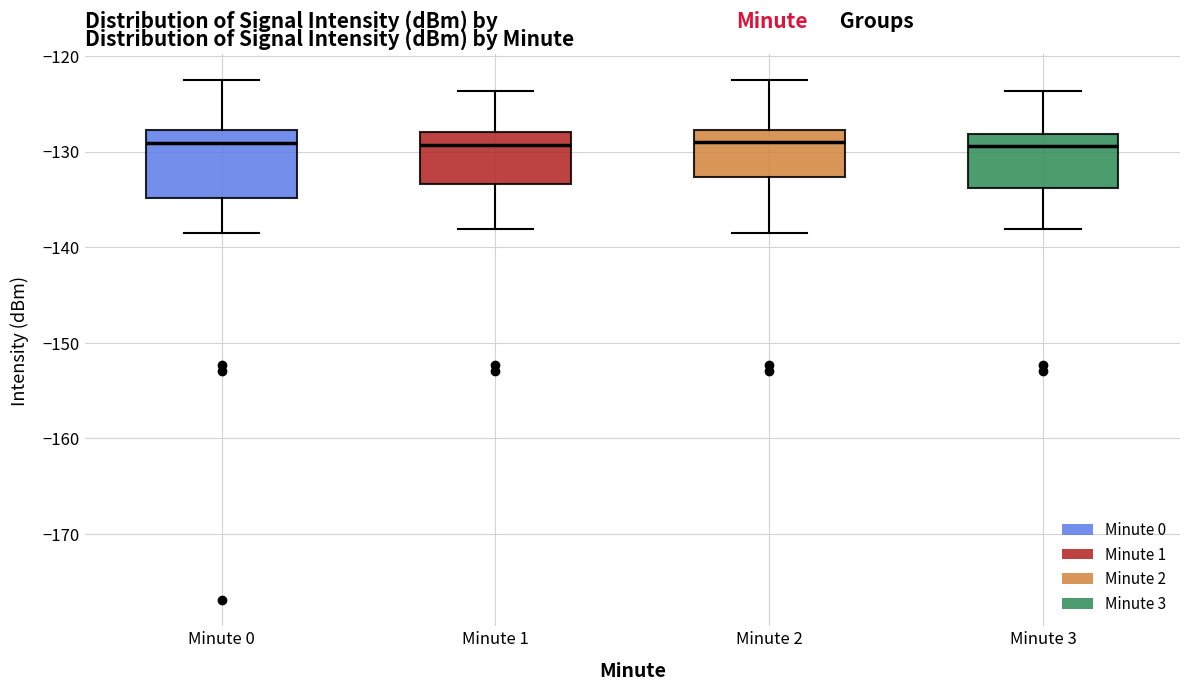

Reading left to right, read every box against the y-axis: the position of its median line, the range the box covers, and the ends of its whiskers. The values are not printed on the chart, so give them approximately, as read against the axis.

Minute 0: median -129, box -135 to -128, whiskers -138 to -123
Minute 1: median -129, box -133 to -128, whiskers -138 to -124
Minute 2: median -129, box -133 to -128, whiskers -138 to -123
Minute 3: median -129, box -134 to -128, whiskers -138 to -124